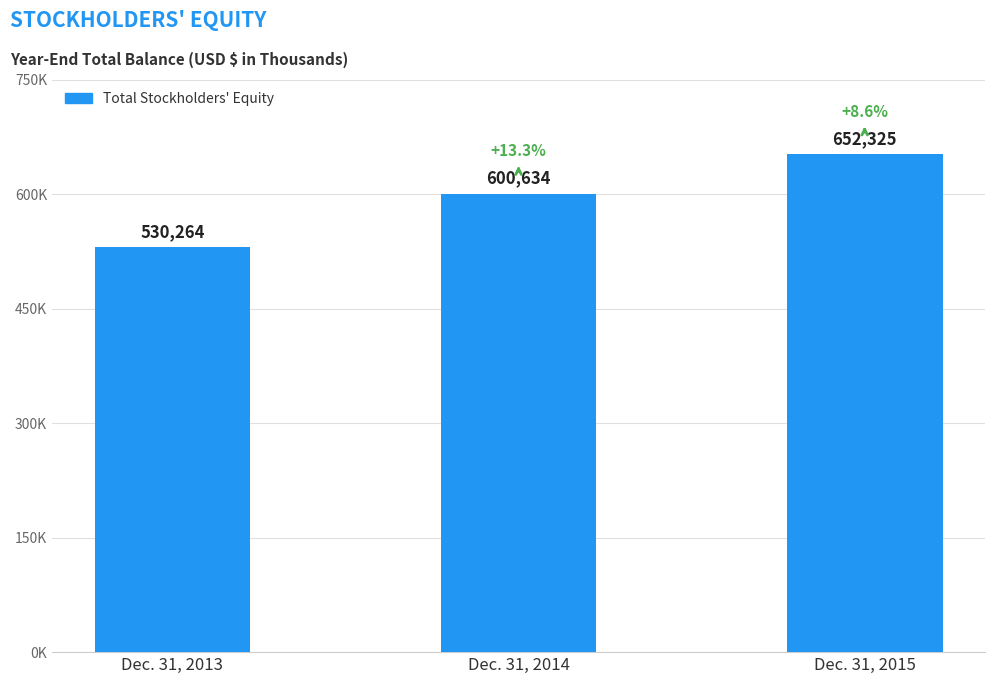

What is the approximate value at Dec. 31, 2015, to the nearest 10?

652320